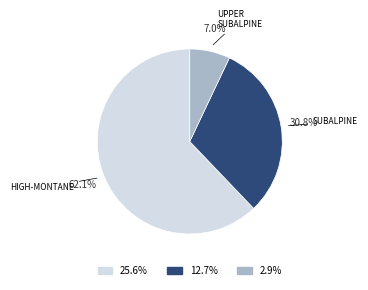

What is the ratio of the value at 12.7% to the value at 2.9%?

4.4